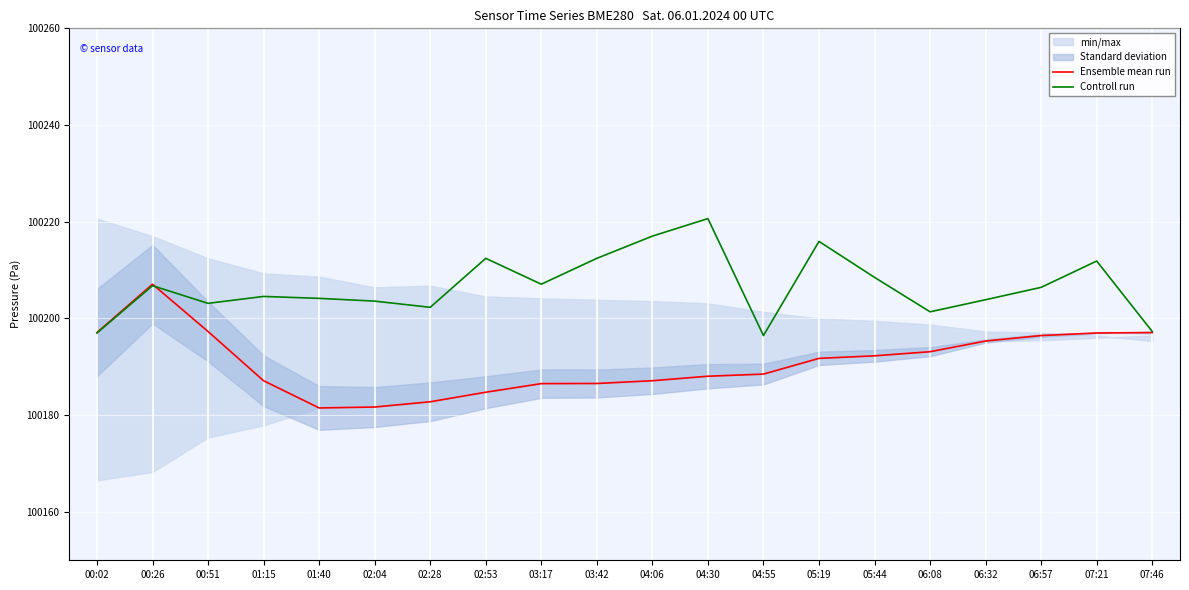

Reading left to right, what are all the values shown in this chart?

Ensemble mean run: 100197.1	100207.1	100197.3	100187.1	100181.5	100181.7	100182.8	100184.8	100186.5	100186.6	100187.1	100188.1	100188.5	100191.8	100192.3	100193.1	100195.3	100196.5	100197.0	100197.1
Controll run: 100197.0	100206.8	100203.1	100204.6	100204.2	100203.6	100202.3	100212.4	100207.1	100212.4	100217.0	100220.7	100196.5	100215.9	100208.5	100201.4	100203.9	100206.4	100211.9	100197.3